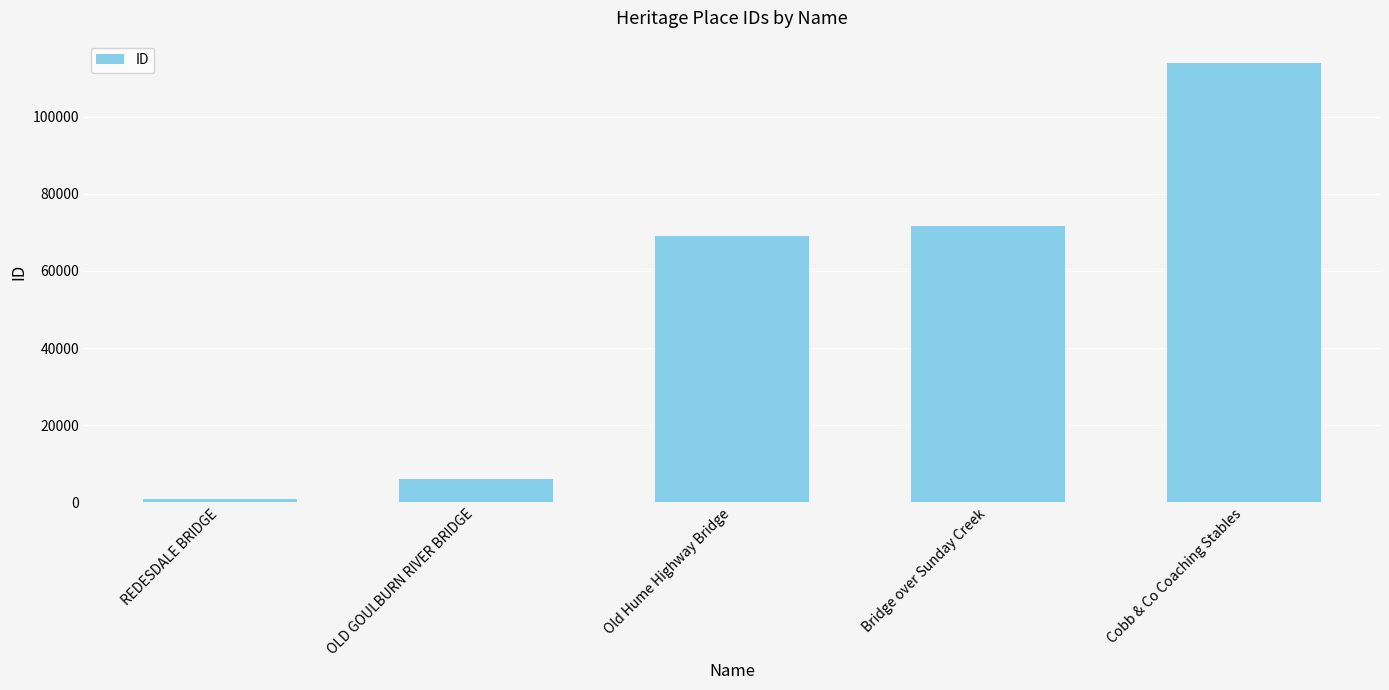

What is the difference between the maximum and minimum values?

113040